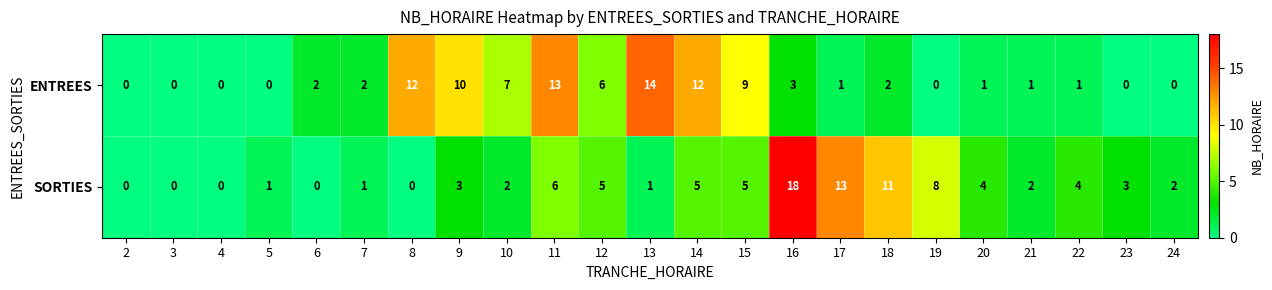

At which label is SORTIES closest to 9?

19